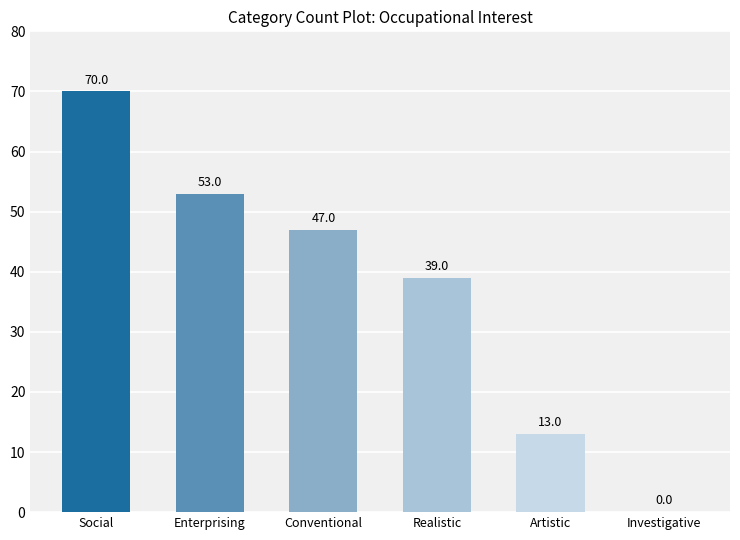

Reading left to right, transcribe all the data shown in this chart.

Social=70	Enterprising=53	Conventional=47	Realistic=39	Artistic=13	Investigative=0